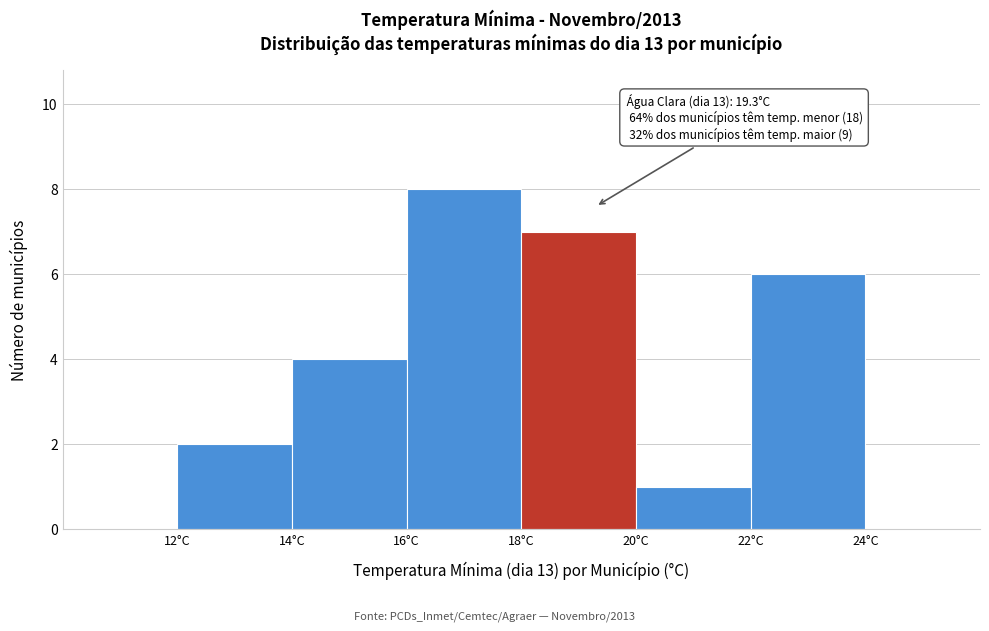

Over which range of the x-axis is the bar tallest?

16 to 18